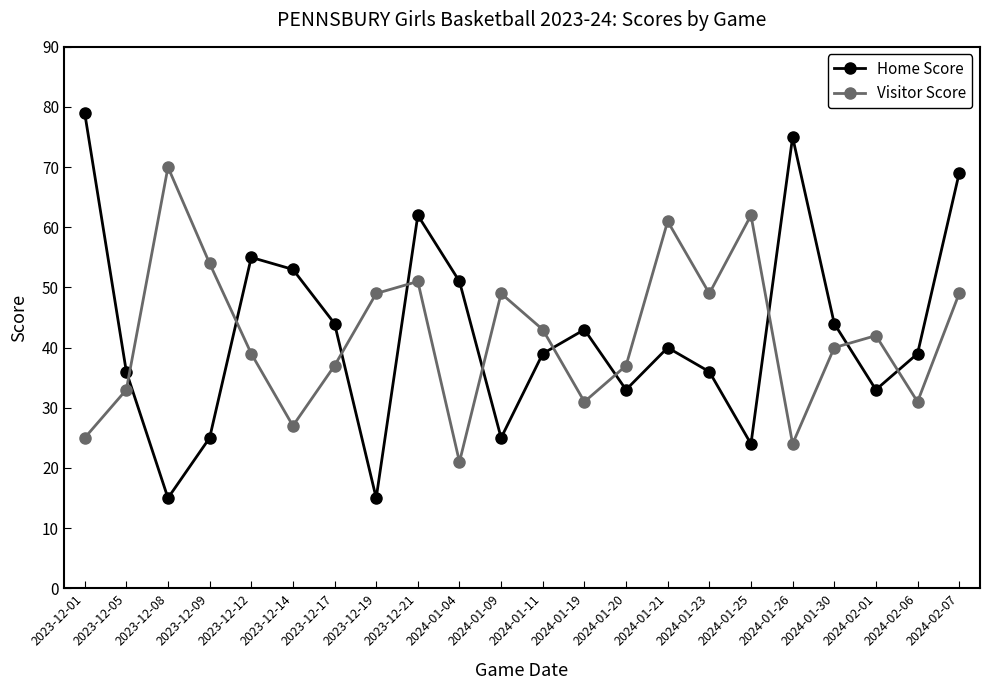

What is the minimum value for Home Score?

15